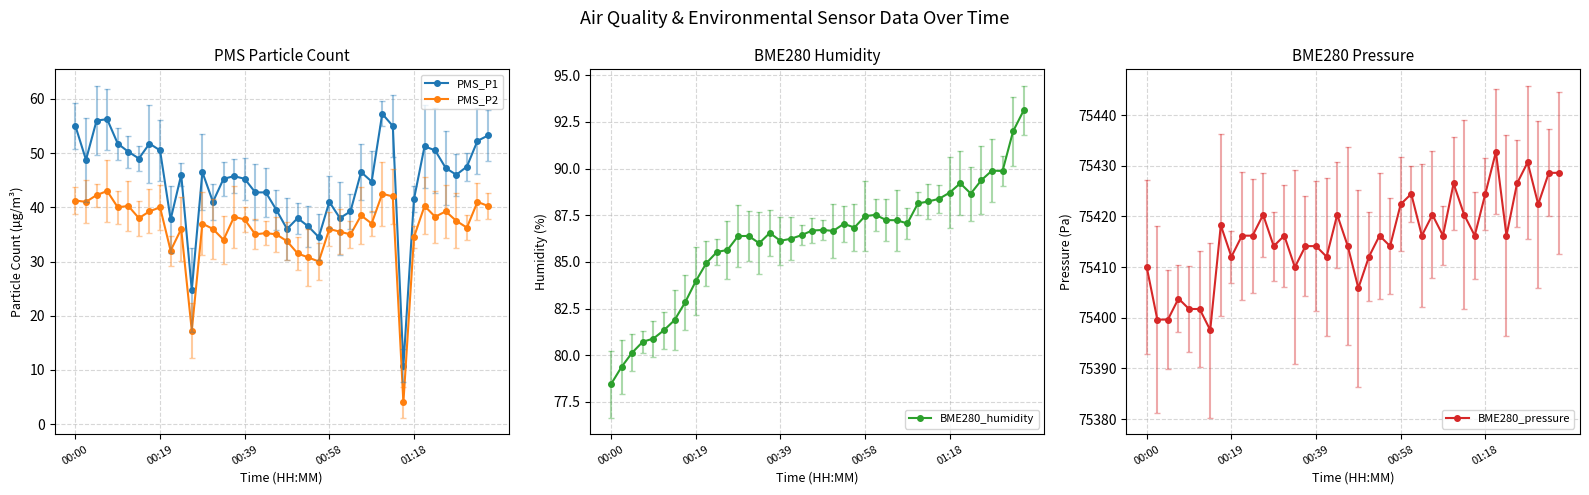

What are all the series names shown in the legend?

PMS_P1, PMS_P2, BME280_humidity, BME280_pressure